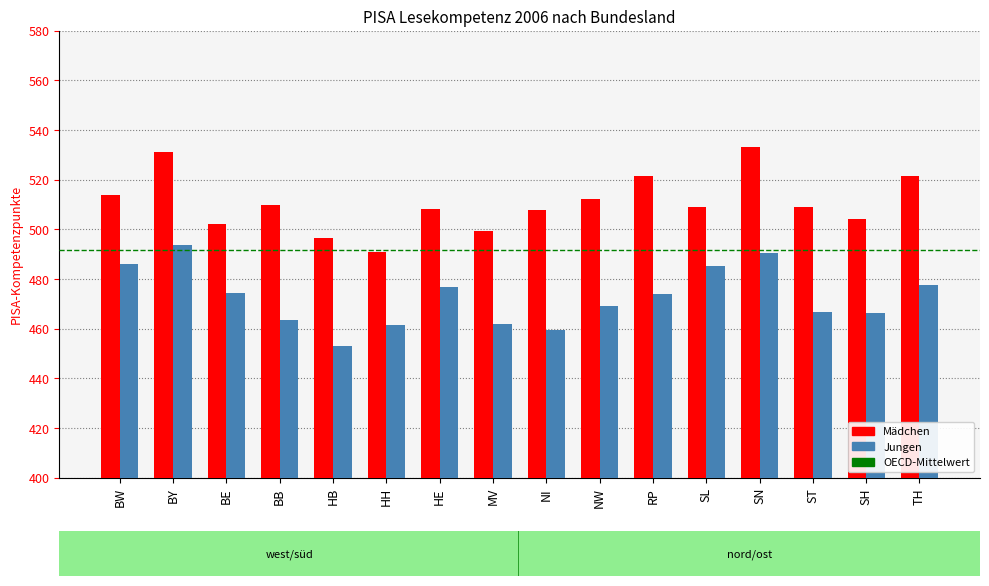

What is the highest value of the Jungen series?

493.9